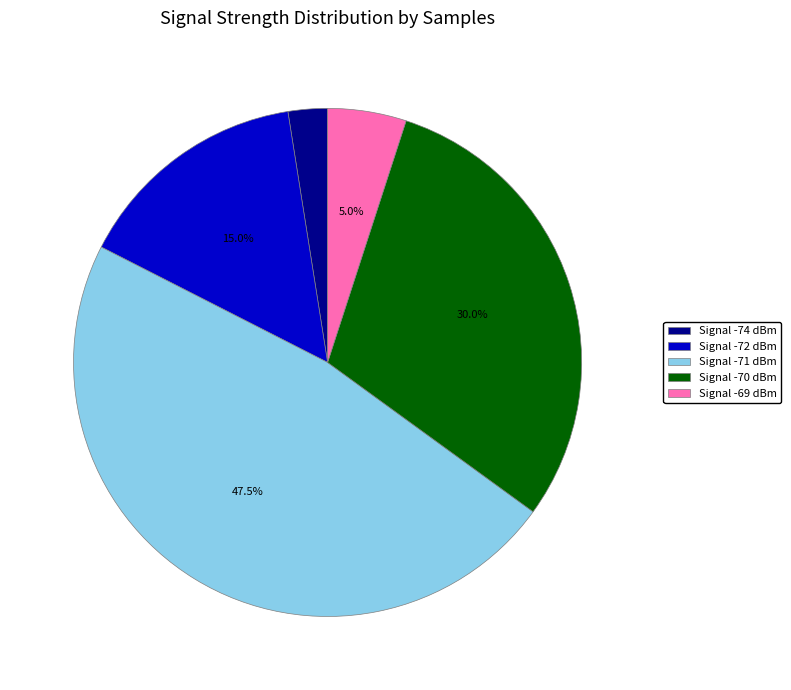

Is there any slice that represents more than half of the pie?

No